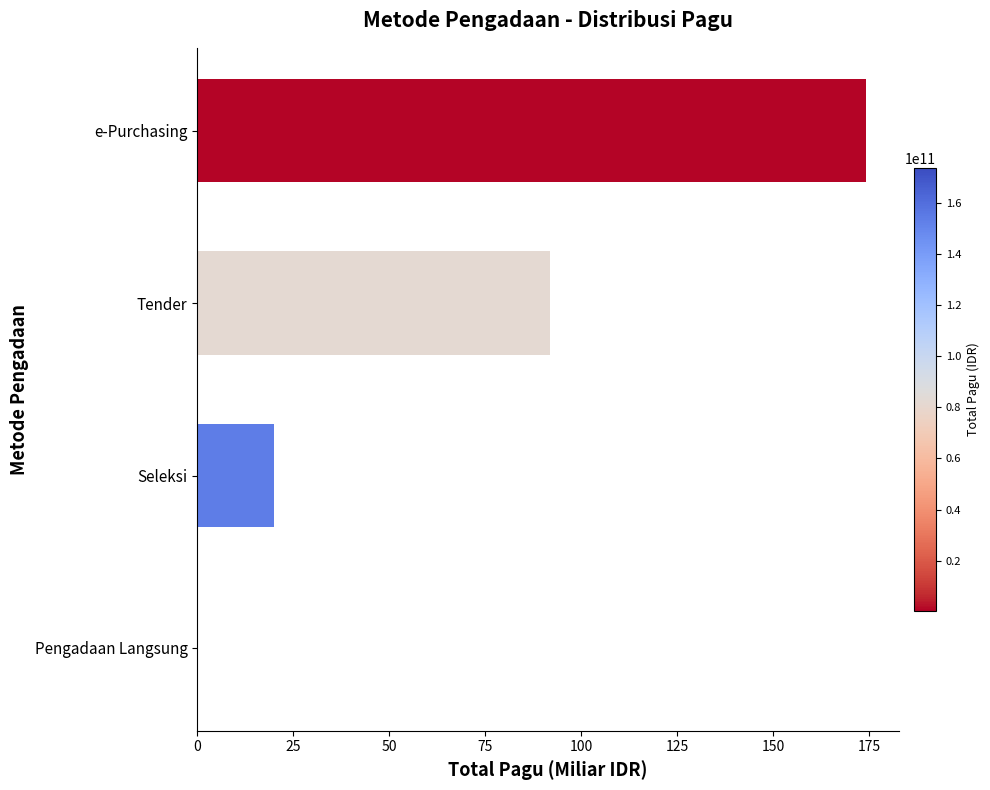

The chart shows a value of 20.1 at Seleksi. True or false?

True